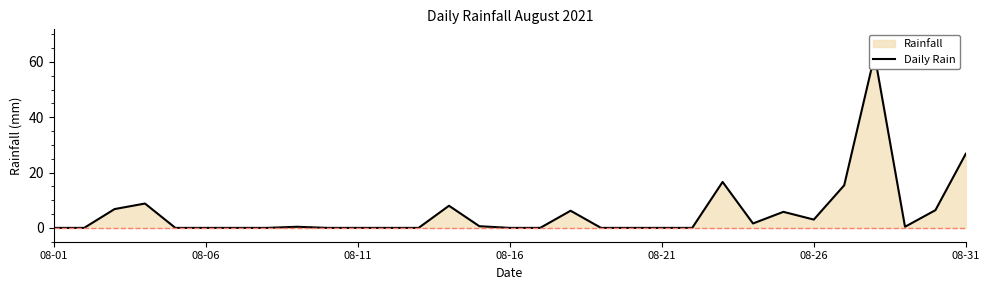

What is the value of the 4th point from the left?

8.8